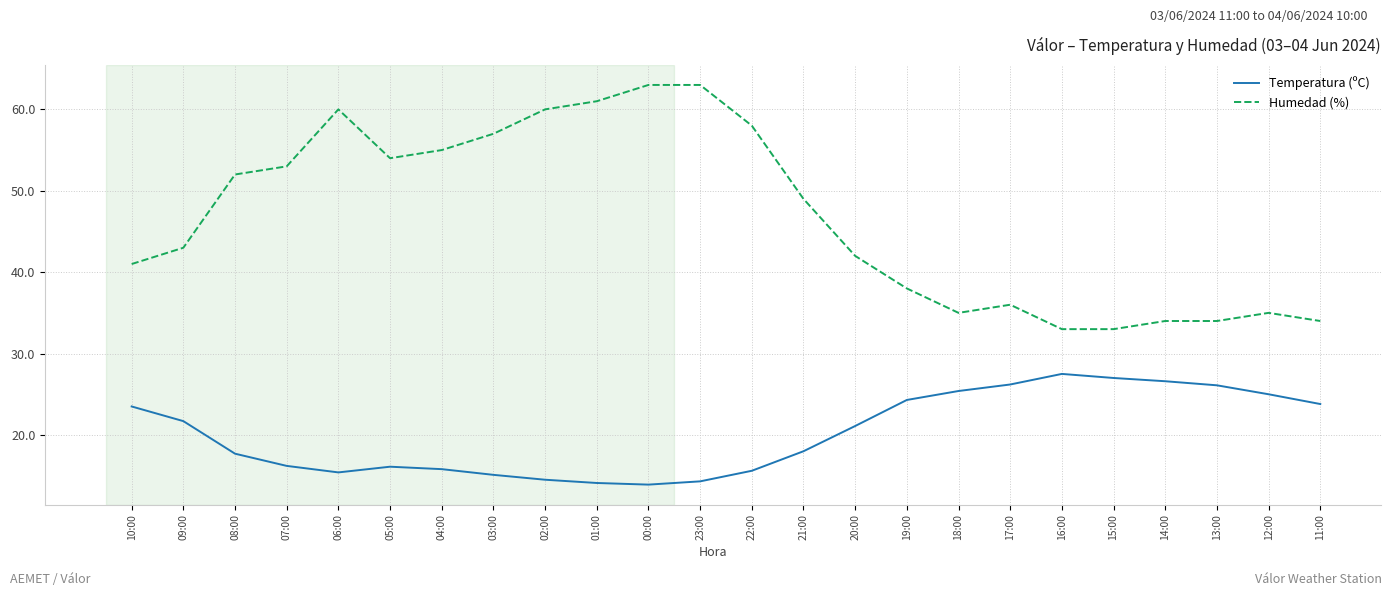

What position from the right is 13:00?

3